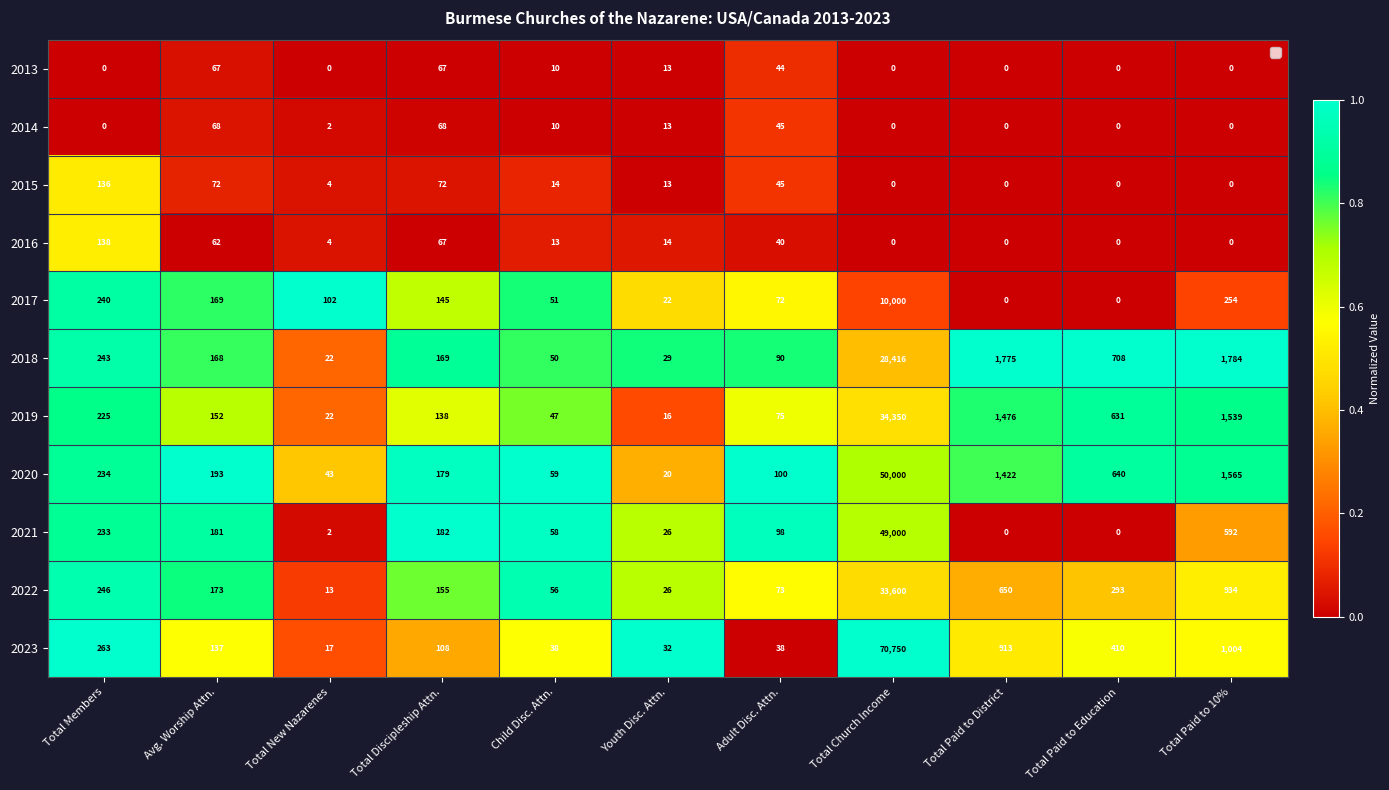

Which series changed the most between Avg. Worship Attn. and Adult Disc. Attn.?

2022